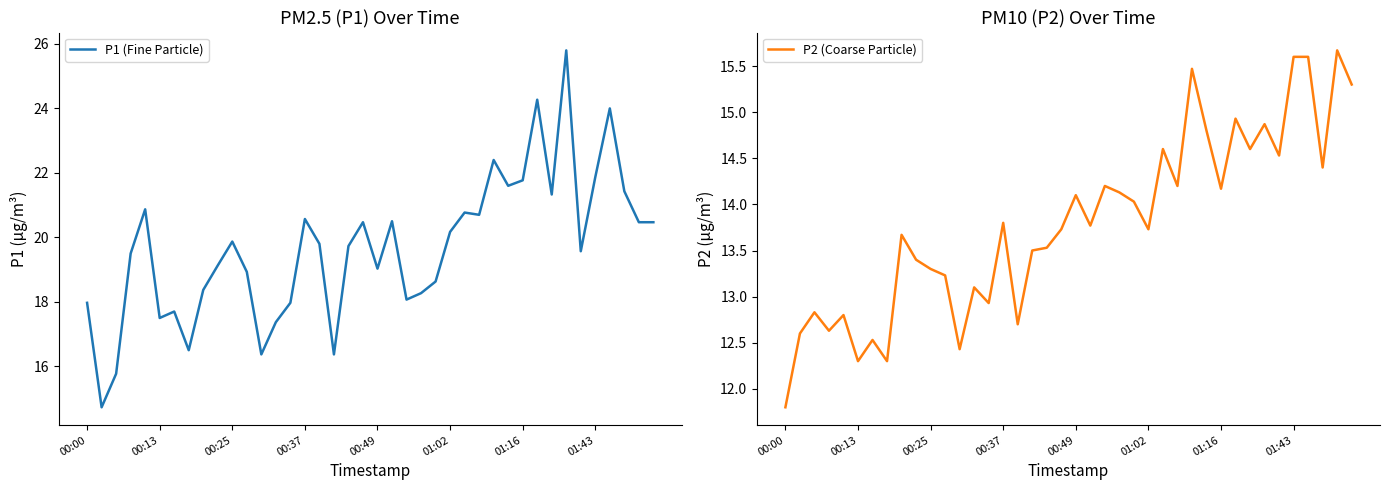

What is the maximum value shown in the chart?

25.8